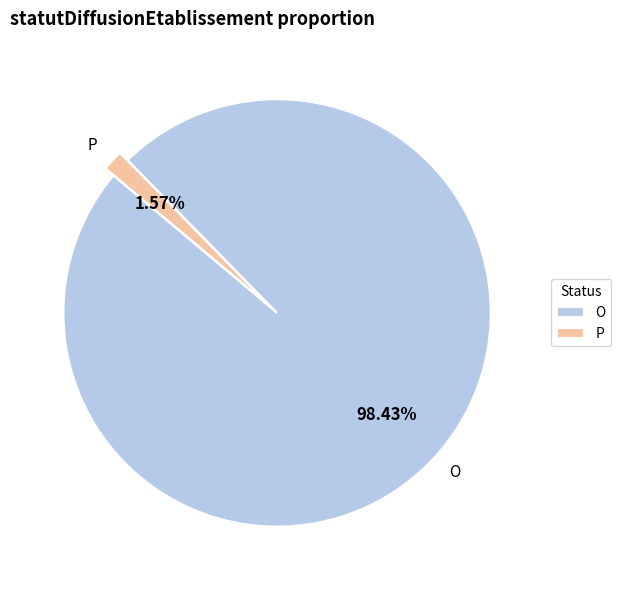

To the nearest percent, what is the difference between the largest and smallest slice percentages?

97%